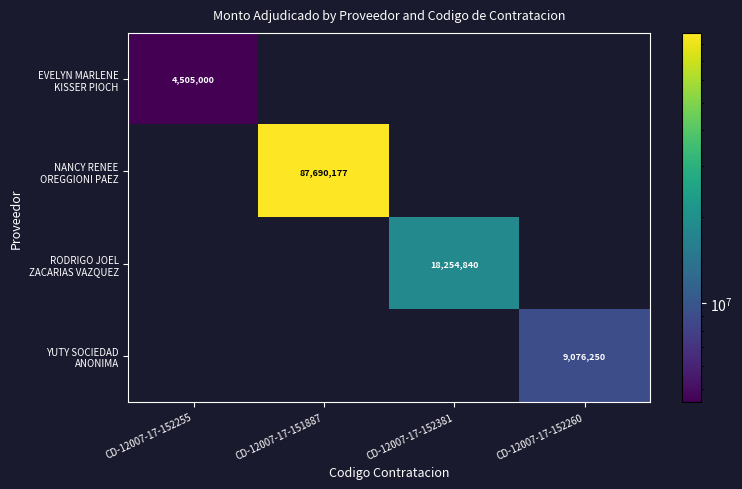

What is the highest value of the EVELYN MARLENE KISSER PIOCH series?

4505000.0